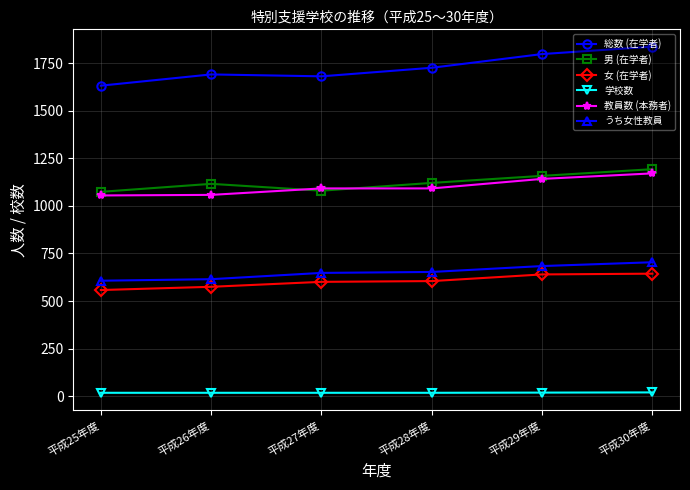

What is the label of the 3rd point from the right?

平成28年度